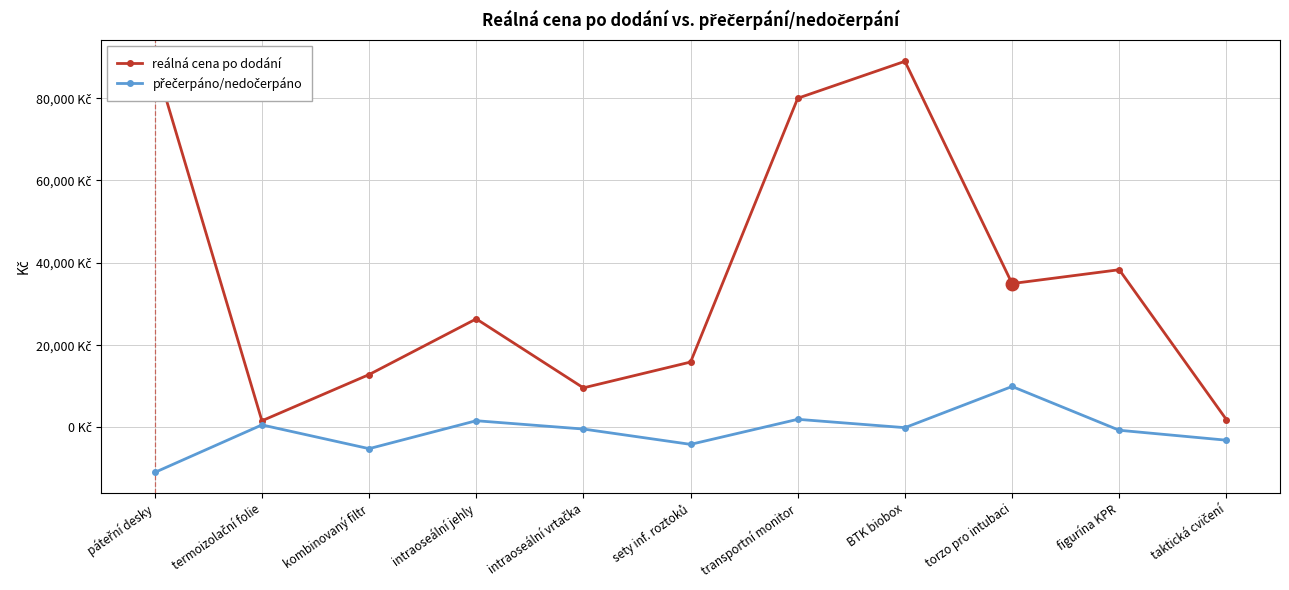

What value does the přečerpáno/nedočerpáno series have at transportní monitor?

1979.5